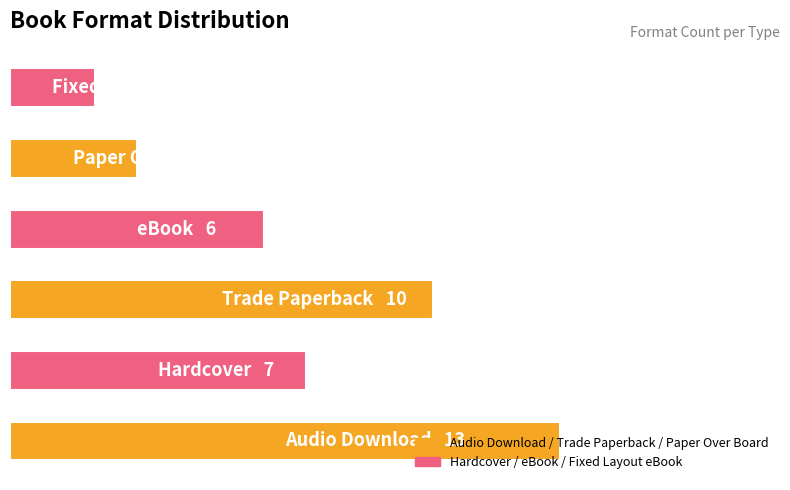

Does the chart contain any negative values?

No